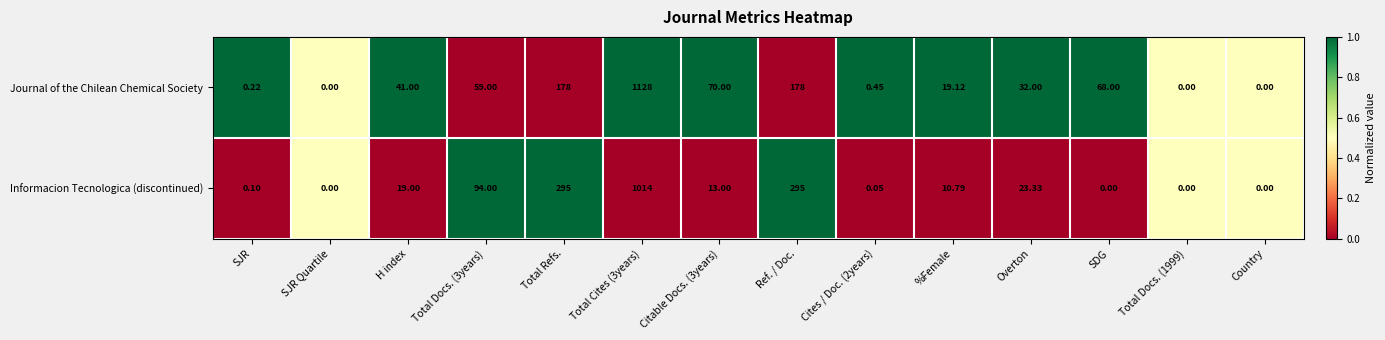

Is the value of Journal of the Chilean Chemical Society at Total Refs. greater than the value of Informacion Tecnologica (discontinued) at Country?

Yes